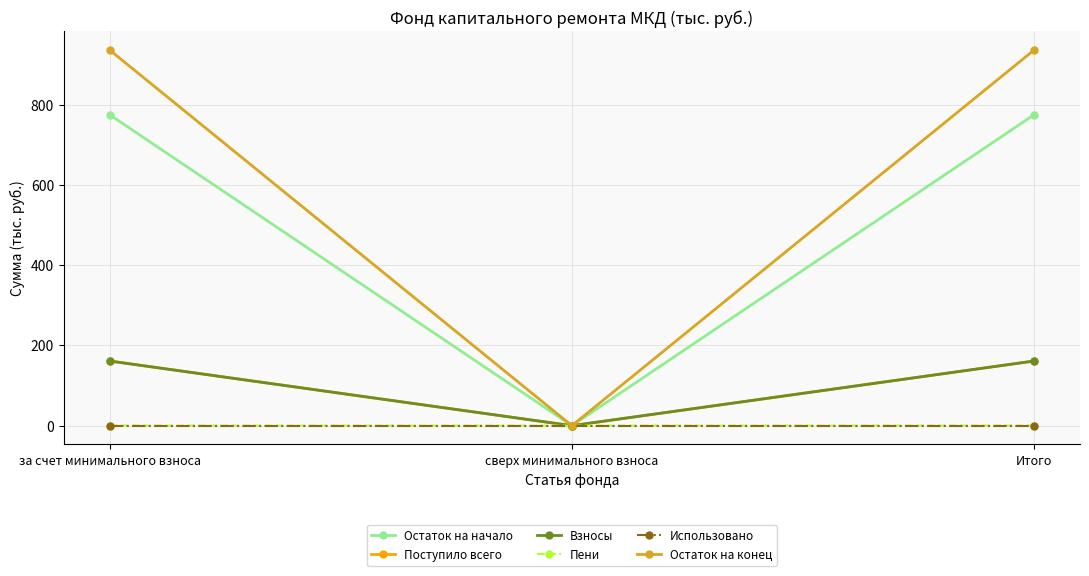

Does the chart display data point markers on the line(s)?

Yes